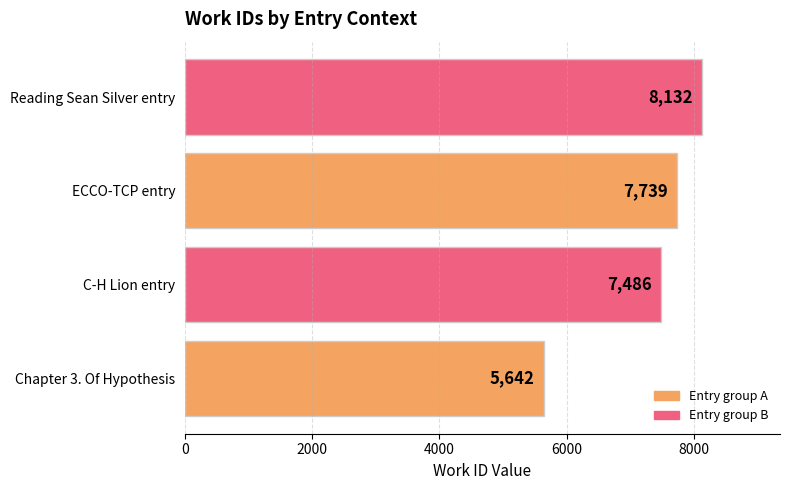

At which label is the value closest to 6887?

C-H Lion entry